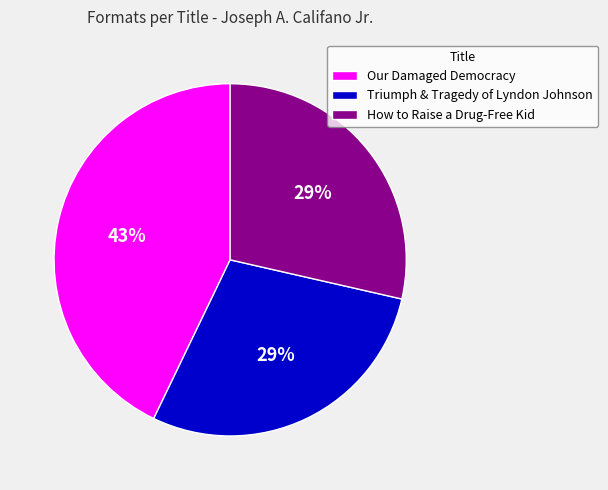

Do How to Raise a Drug-Free Kid and Our Damaged Democracy together represent more than half of the pie?

Yes